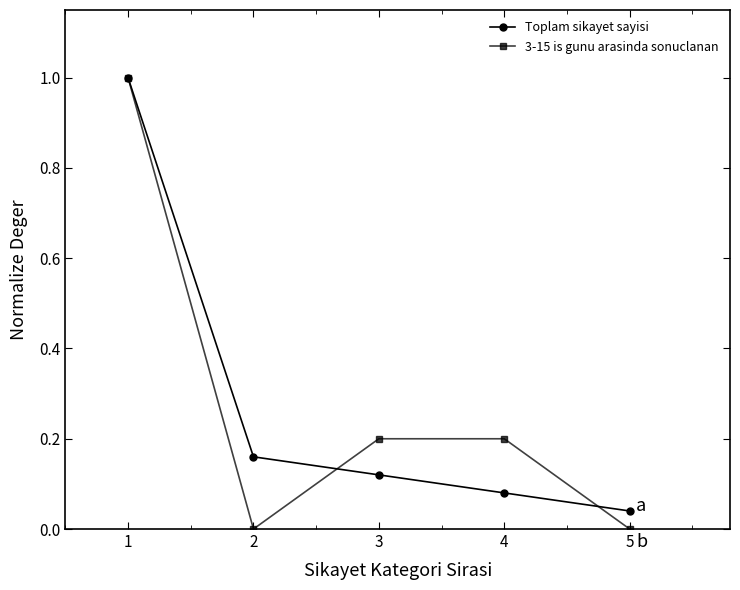

What is the maximum value for 3-15 is gunu arasinda sonuclanan?

1.0